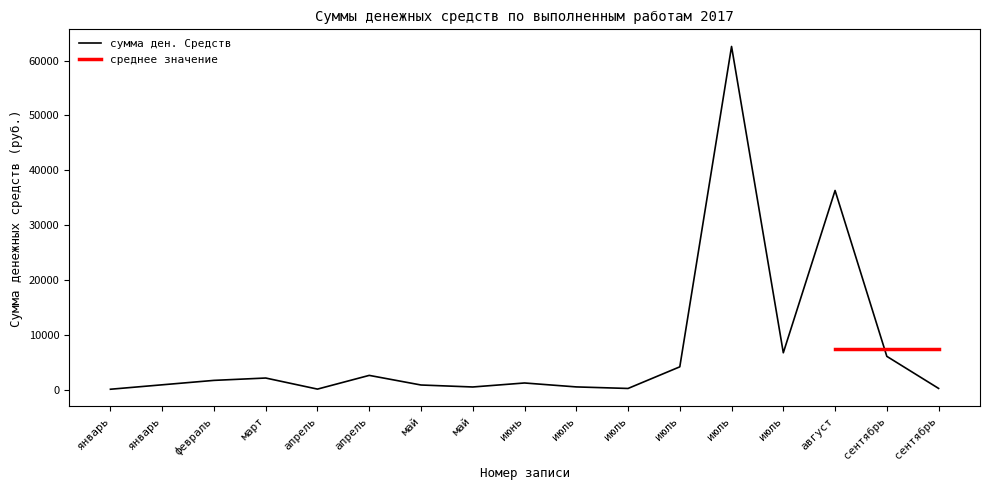

How many points are lower than both their immediate neighbors (excluding endpoints)?

4